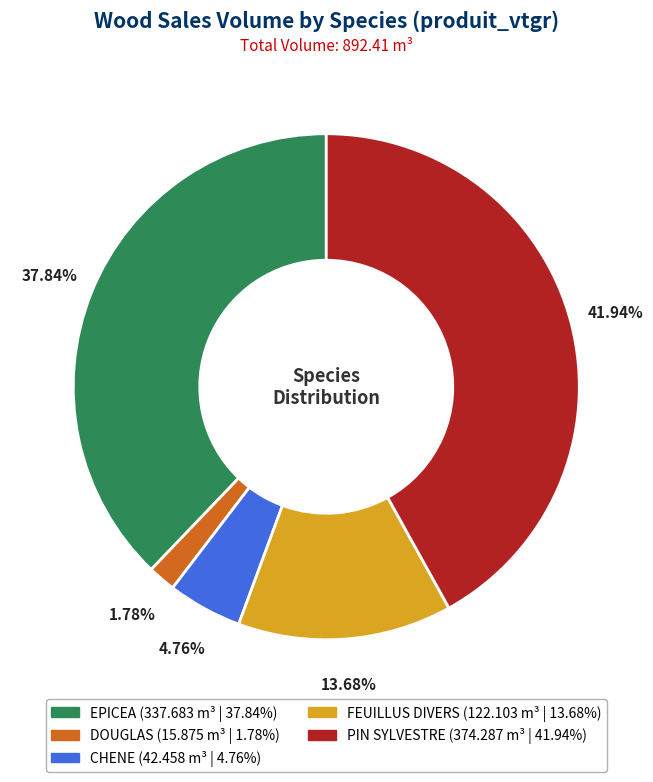

To the nearest percent, what is the difference between the largest and smallest slice percentages?

40%